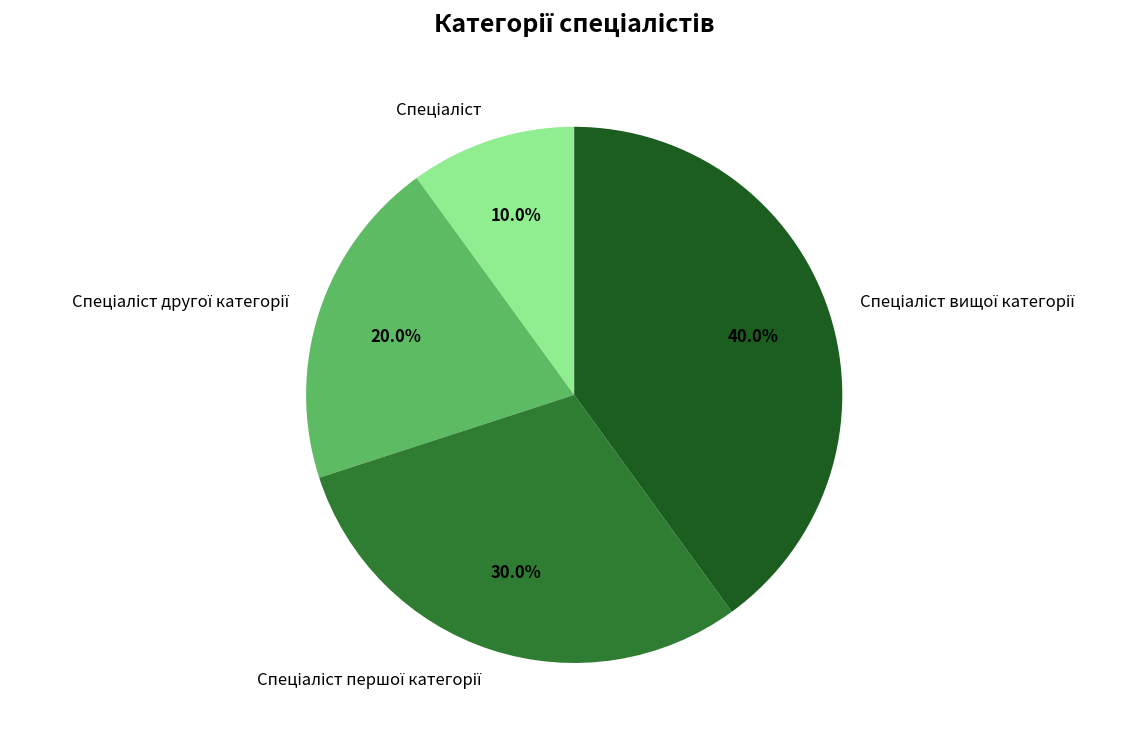

Count the number of slices in the pie.

4